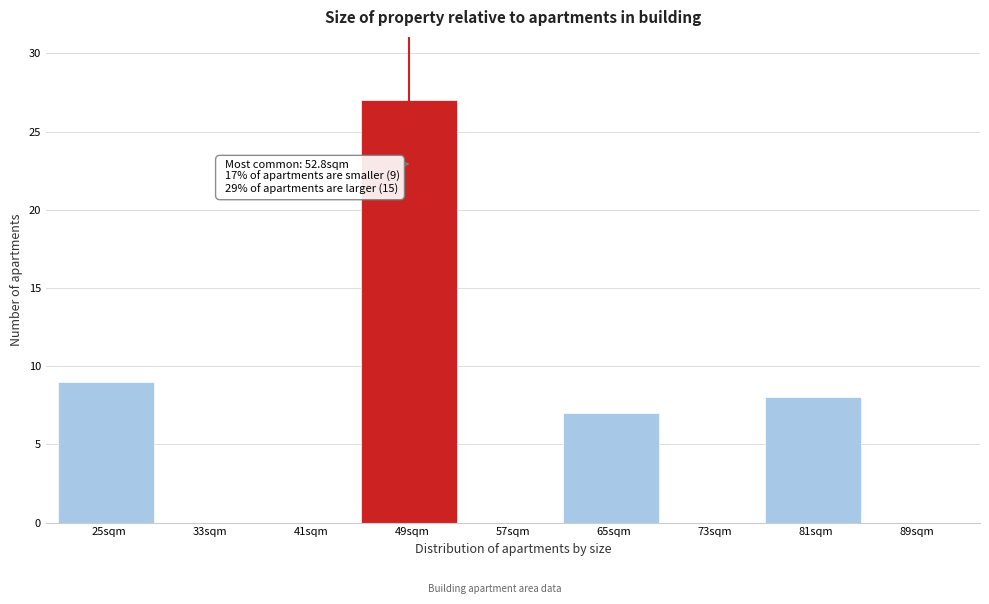

Reading left to right, extract all data points from this chart.

25sqm=9	33sqm=0	41sqm=0	49sqm=27	57sqm=0	65sqm=7	73sqm=0	81sqm=8	89sqm=0